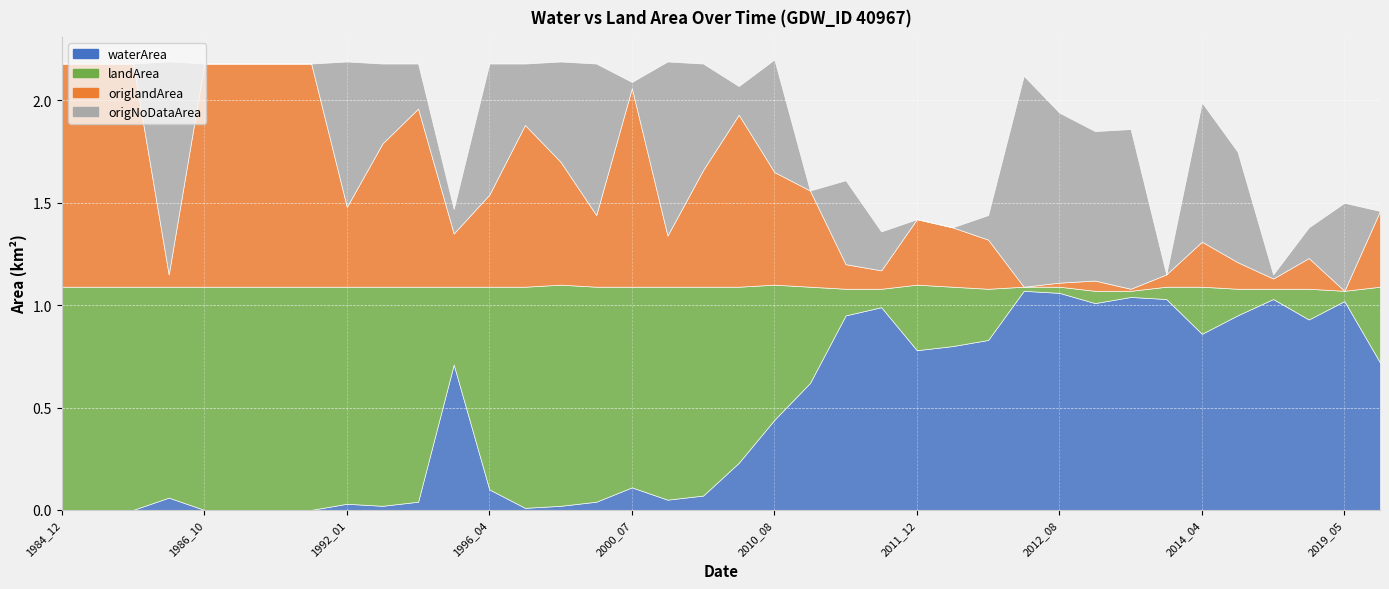

Reading left to right, extract all data points from this chart.

waterArea: 1984_12=0.0	1985_03=0.0	1986_01=0.0	1986_07=0.1	1986_10=0.0	1987_01=0.0	1987_02=0.0	1989_12=0.0	1992_01=0.0	1992_05=0.0	1994_08=0.0	1995_06=0.7	1996_04=0.1	1998_07=0.0	1999_08=0.0	1999_10=0.0	2000_07=0.1	2004_02=0.1	2007_12=0.1	2010_07=0.2	2010_08=0.4	2010_11=0.6	2011_02=0.9	2011_09=1.0	2011_12=0.8	2012_01=0.8	2012_02=0.8	2012_04=1.1	2012_08=1.1	2012_09=1.0	2012_10=1.0	2013_08=1.0	2014_04=0.9	2016_02=0.9	2017_08=1.0	2017_09=0.9	2019_05=1.0	2020_01=0.7
landArea: 1984_12=1.1	1985_03=1.1	1986_01=1.1	1986_07=1.0	1986_10=1.1	1987_01=1.1	1987_02=1.1	1989_12=1.1	1992_01=1.1	1992_05=1.1	1994_08=1.1	1995_06=0.4	1996_04=1.0	1998_07=1.1	1999_08=1.1	1999_10=1.1	2000_07=1.0	2004_02=1.0	2007_12=1.0	2010_07=0.9	2010_08=0.7	2010_11=0.5	2011_02=0.1	2011_09=0.1	2011_12=0.3	2012_01=0.3	2012_02=0.2	2012_04=0.0	2012_08=0.0	2012_09=0.1	2012_10=0.0	2013_08=0.1	2014_04=0.2	2016_02=0.1	2017_08=0.1	2017_09=0.1	2019_05=0.1	2020_01=0.4
origlandArea: 1984_12=1.1	1985_03=1.1	1986_01=1.1	1986_07=0.1	1986_10=1.1	1987_01=1.1	1987_02=1.1	1989_12=1.1	1992_01=0.4	1992_05=0.7	1994_08=0.9	1995_06=0.3	1996_04=0.5	1998_07=0.8	1999_08=0.6	1999_10=0.3	2000_07=1.0	2004_02=0.2	2007_12=0.6	2010_07=0.8	2010_08=0.6	2010_11=0.5	2011_02=0.1	2011_09=0.1	2011_12=0.3	2012_01=0.3	2012_02=0.2	2012_04=0.0	2012_08=0.0	2012_09=0.1	2012_10=0.0	2013_08=0.1	2014_04=0.2	2016_02=0.1	2017_08=0.1	2017_09=0.1	2019_05=0.0	2020_01=0.4
origNoDataArea: 1984_12=0.0	1985_03=0.0	1986_01=0.0	1986_07=1.0	1986_10=0.0	1987_01=0.0	1987_02=0.0	1989_12=0.0	1992_01=0.7	1992_05=0.4	1994_08=0.2	1995_06=0.1	1996_04=0.6	1998_07=0.3	1999_08=0.5	1999_10=0.7	2000_07=0.0	2004_02=0.8	2007_12=0.5	2010_07=0.1	2010_08=0.6	2010_11=0.0	2011_02=0.4	2011_09=0.2	2011_12=0.0	2012_01=0.0	2012_02=0.1	2012_04=1.0	2012_08=0.8	2012_09=0.7	2012_10=0.8	2013_08=0.0	2014_04=0.7	2016_02=0.5	2017_08=0.0	2017_09=0.1	2019_05=0.4	2020_01=0.0